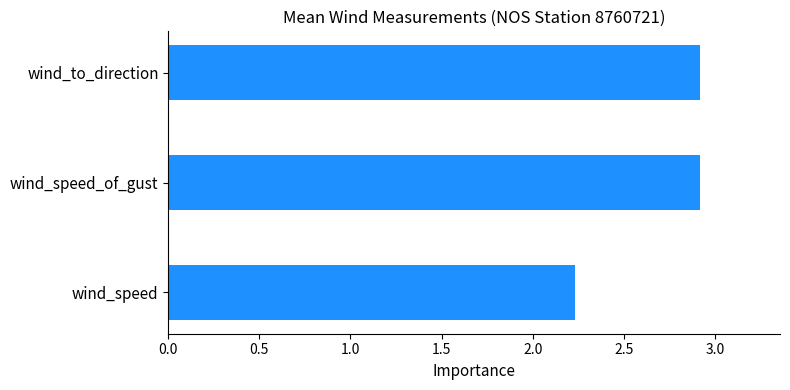

Reading bottom to top, transcribe all the data shown in this chart.

2.2	2.9	2.9